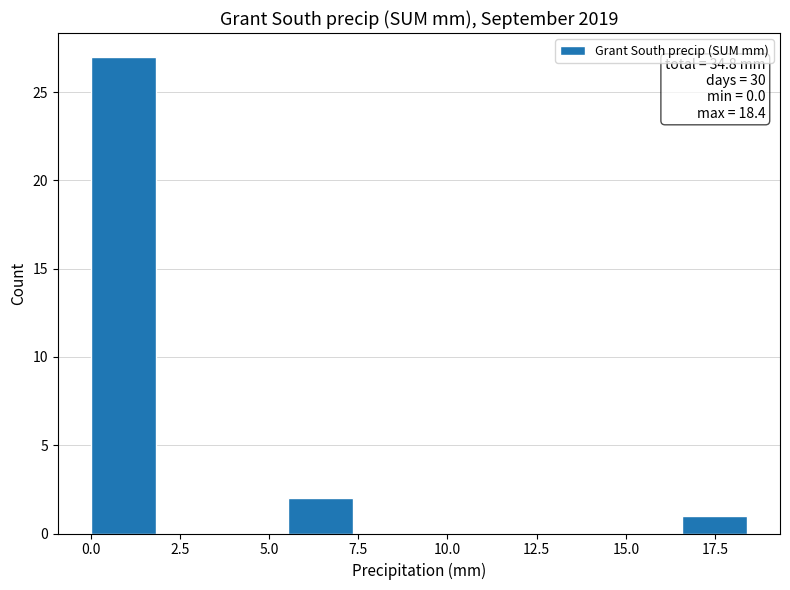

Around what value on the x-axis is the tallest bar? Give the approximate position of its centre, as read against the axis.

1.0